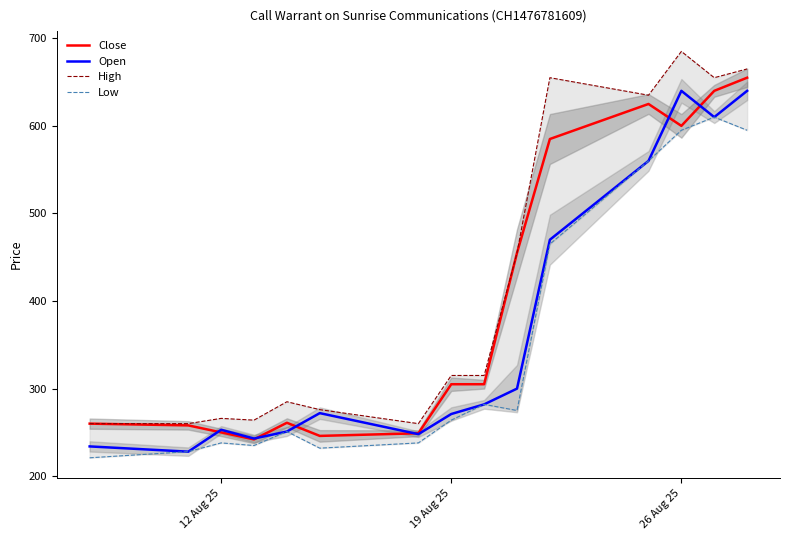

What is the greatest value displayed?

685